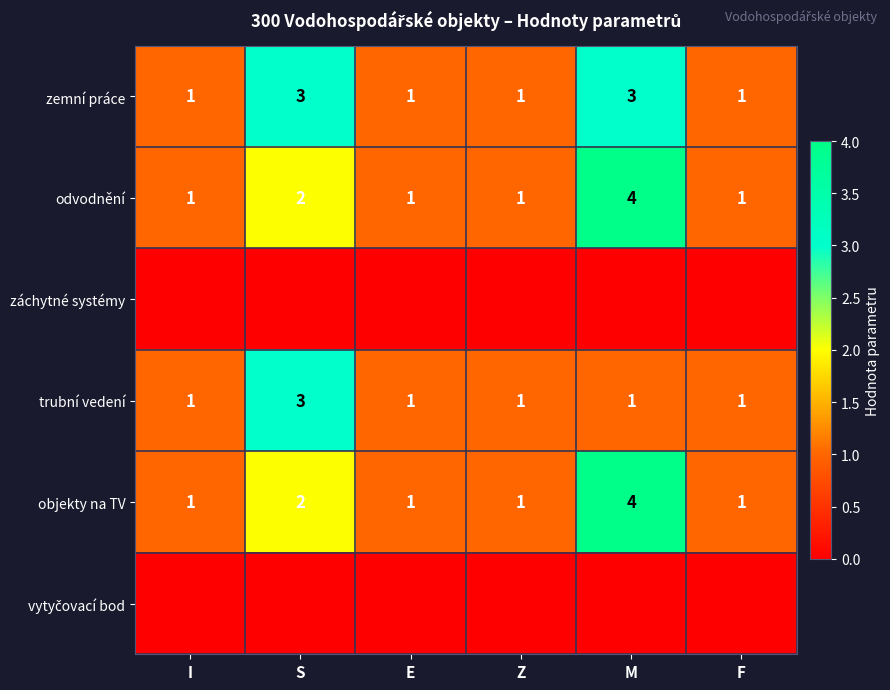

What is the total value across all series at F?

4